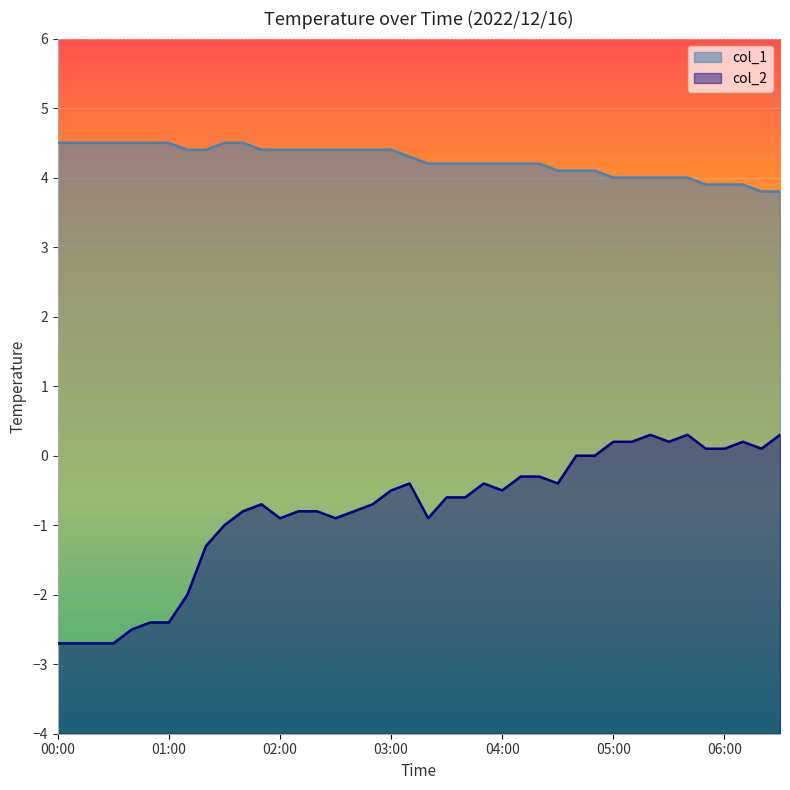

The col_2 series shows 0.3 at 05:20. True or false?

True